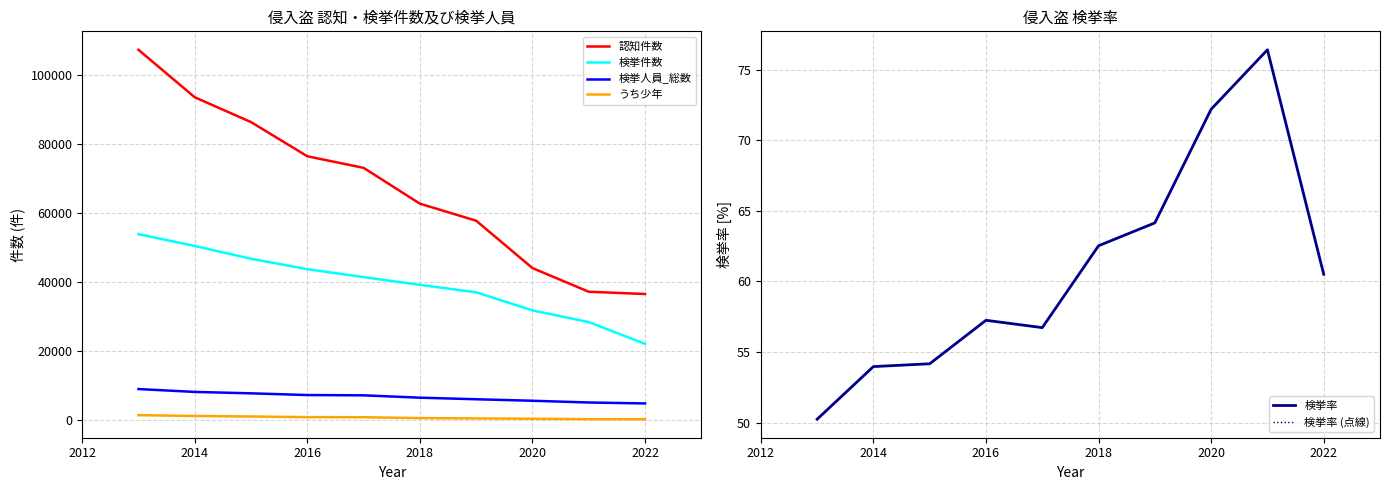

True or false: 検挙件数 and 検挙人員_総数 intersect in this chart.

False